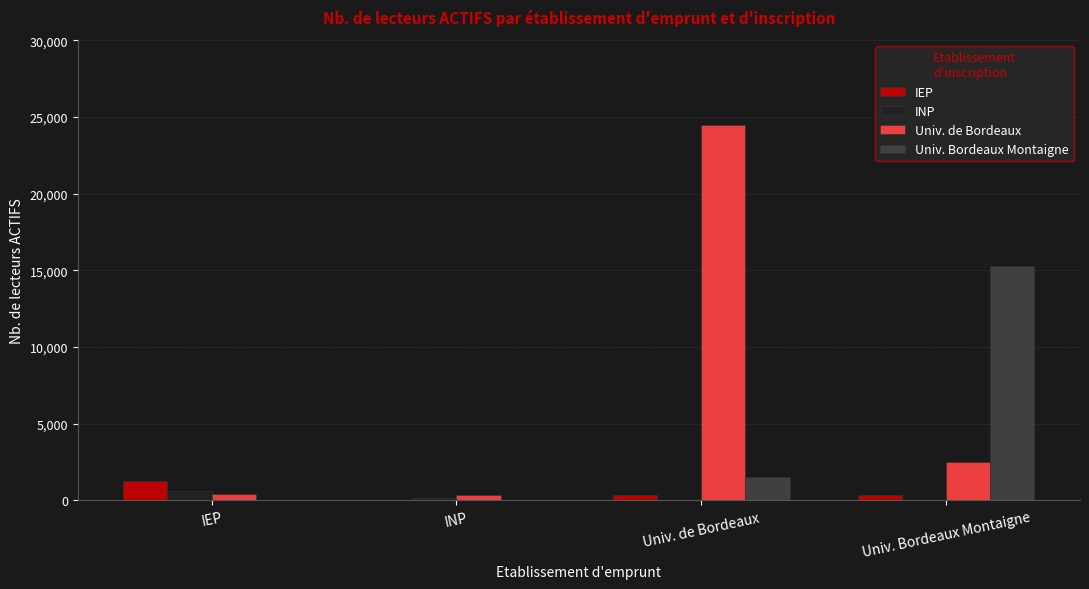

At which category does the chart reach its peak across all series?

Univ. de Bordeaux